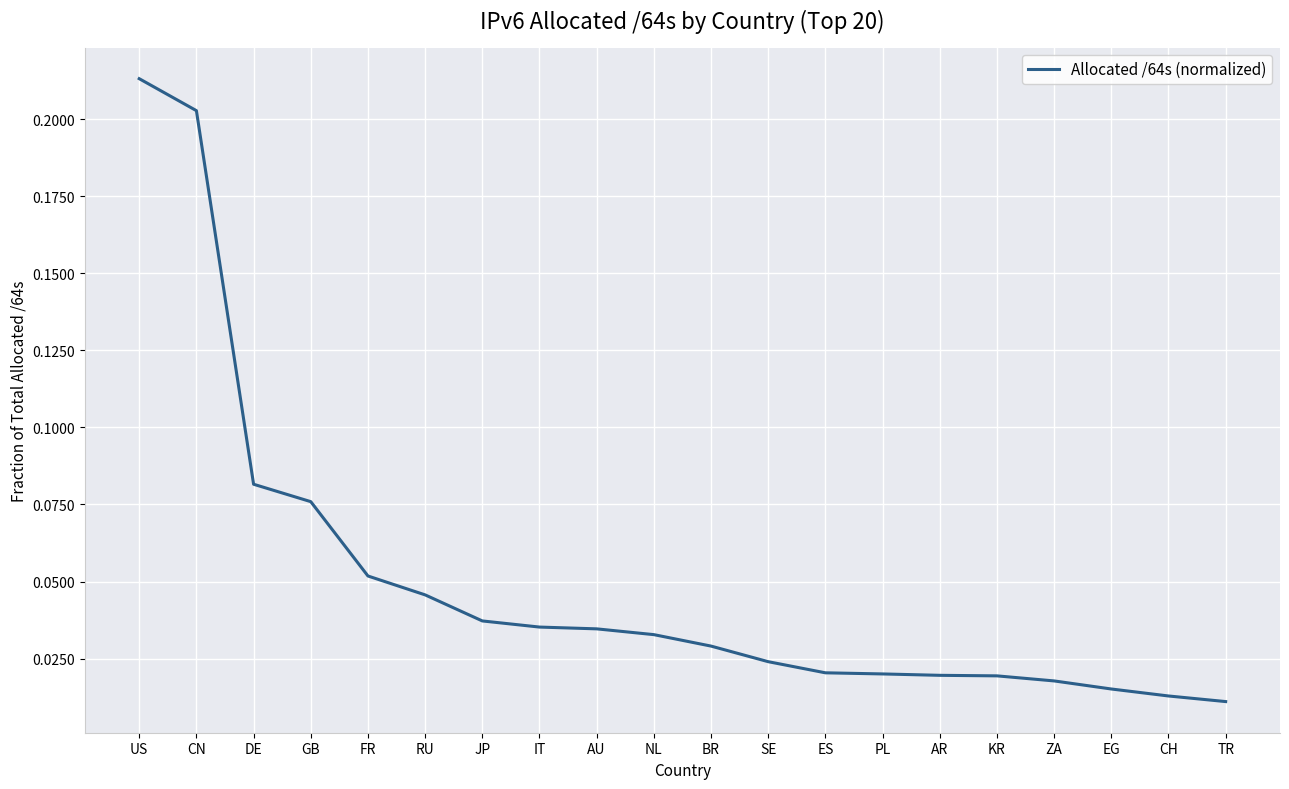

Count the number of categories in the chart.

20